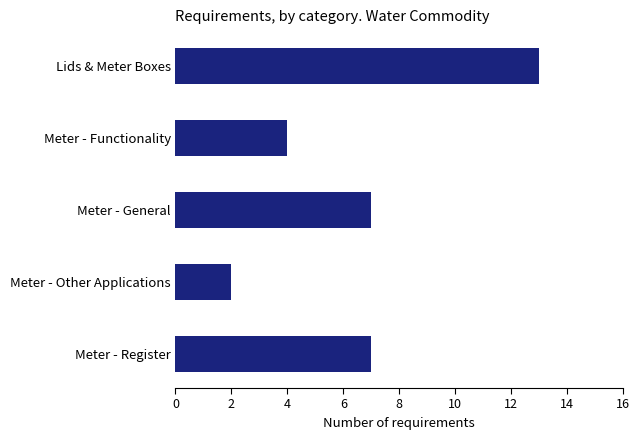

True or false: the data shows 10 at Meter - General.

False